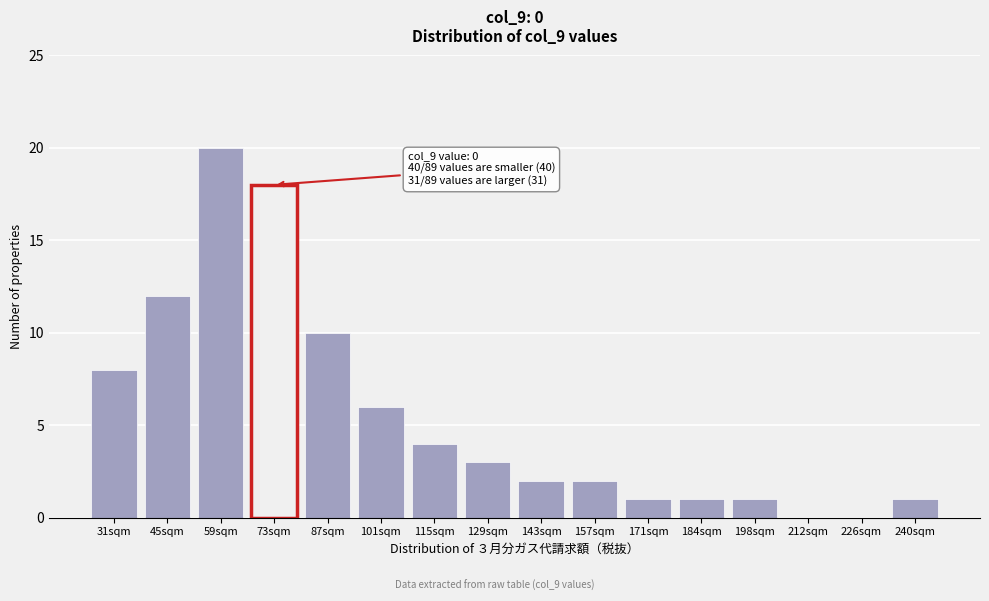

Reading left to right, extract all data points from this chart.

31sqm=8	45sqm=12	59sqm=20	73sqm=18	87sqm=10	101sqm=6	115sqm=4	129sqm=3	143sqm=2	157sqm=2	171sqm=1	184sqm=1	198sqm=1	212sqm=0	226sqm=0	240sqm=1